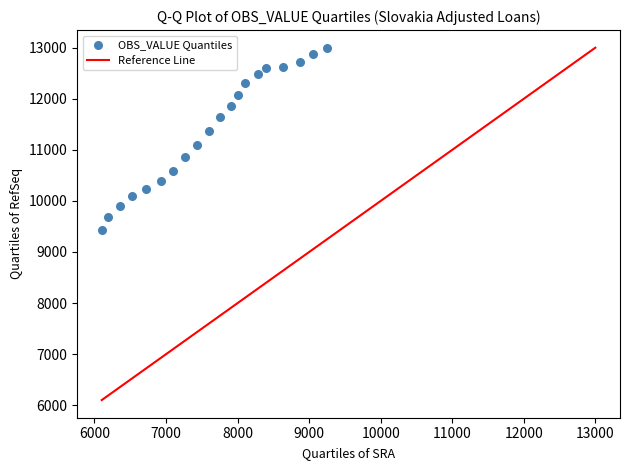

What is the range of X values (max minus min)?

3149.1